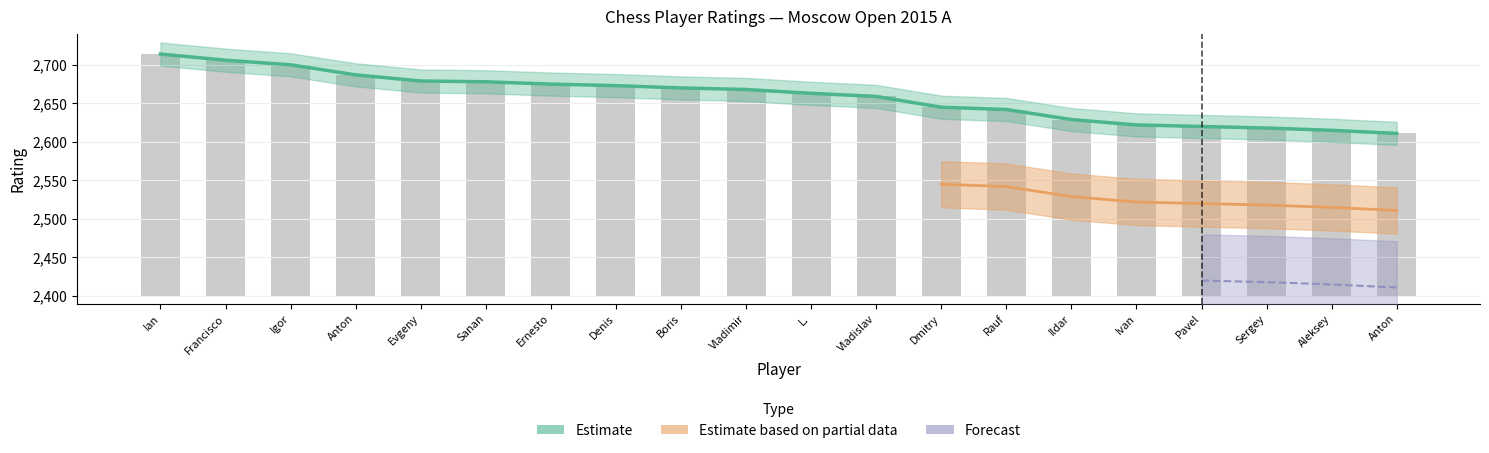

At which category is the sum across all series the highest?

Ian